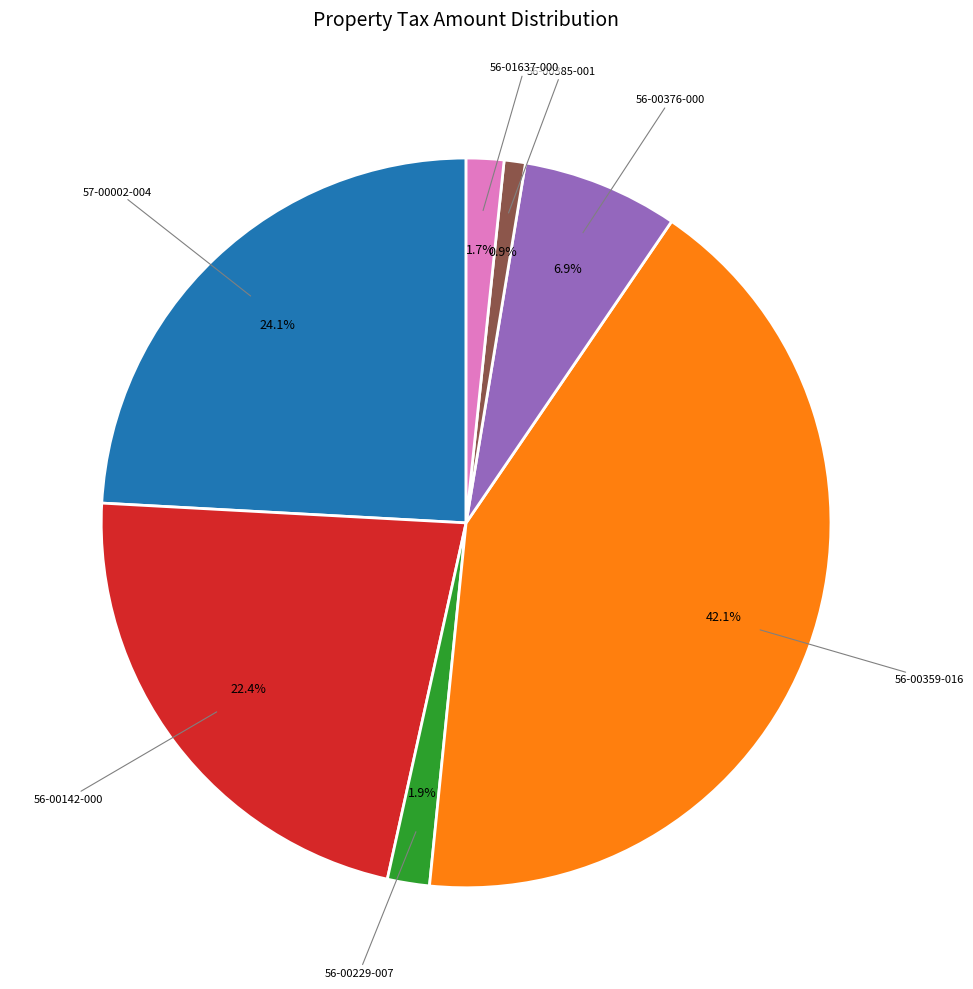

Is there any slice that represents more than half of the pie?

No